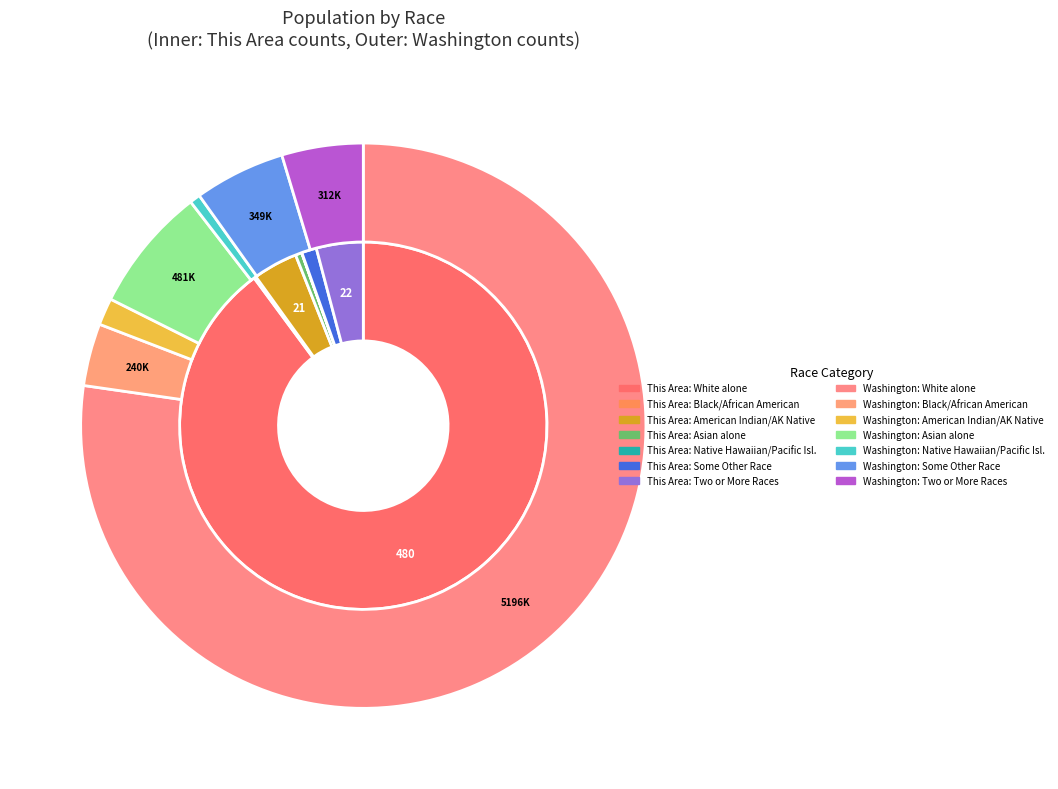

How much of the chart is everything except Black or African American alone?

99.8%